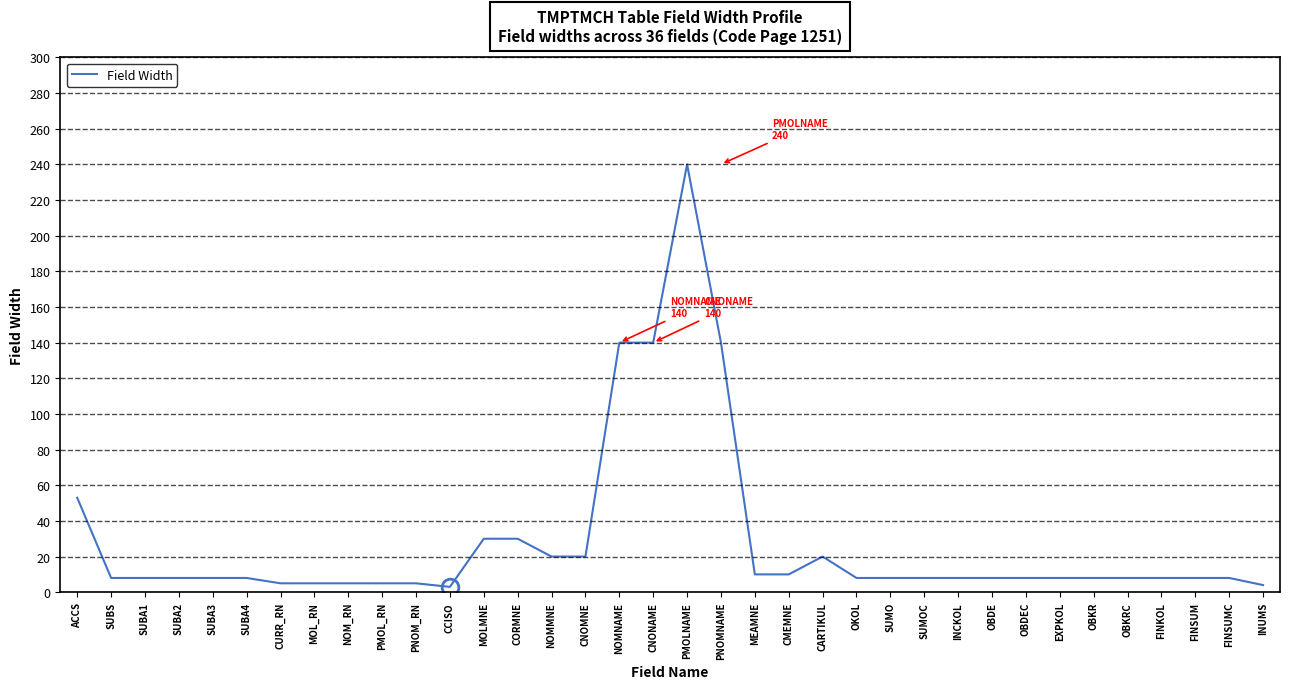

Which label corresponds to the largest value in the chart?

PMOLNAME